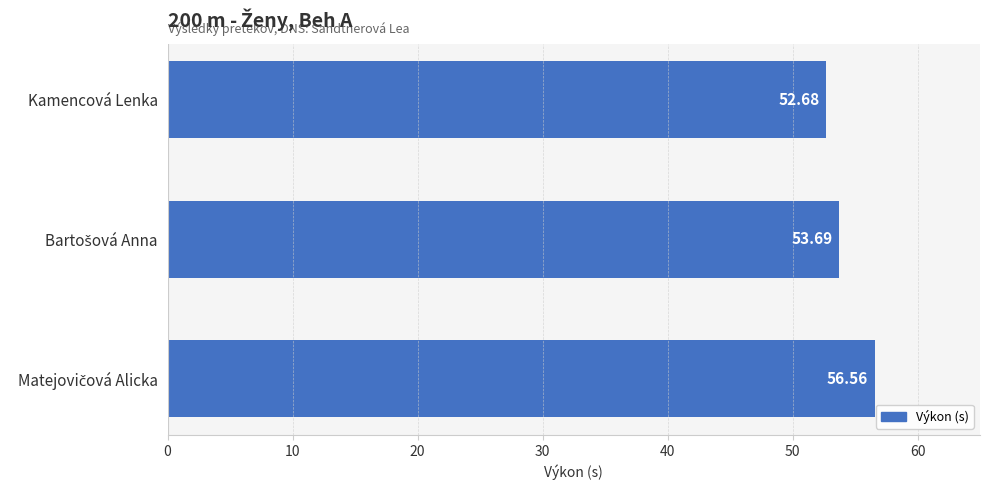

What is the average value?

54.3